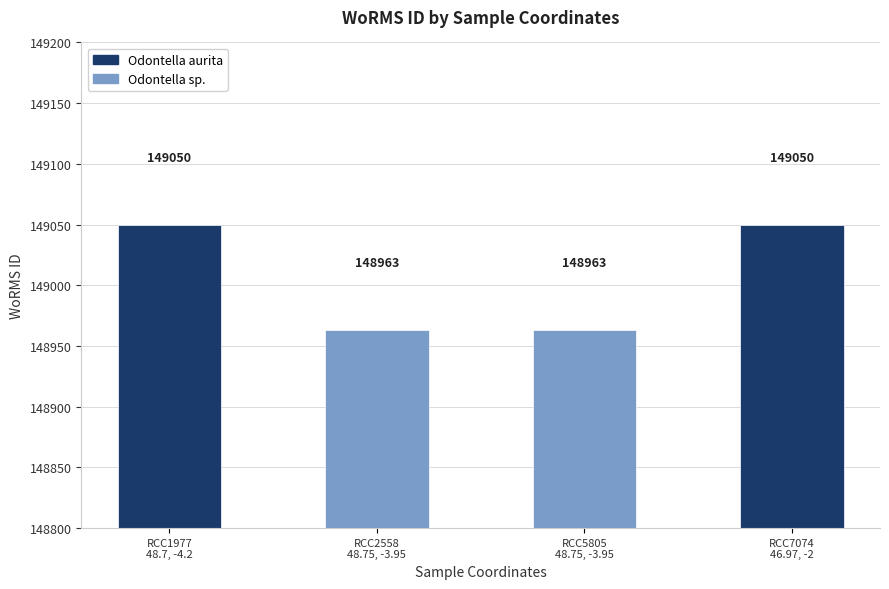

True or false: the data shows 46964 at RCC7074
46.97, -2.

False